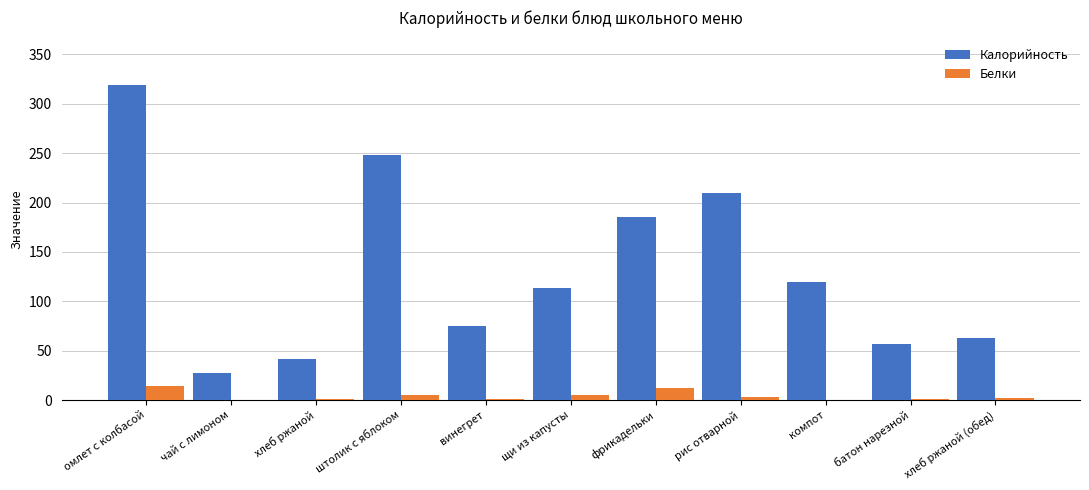

What is the sum of all Калорийность values?

1459.4